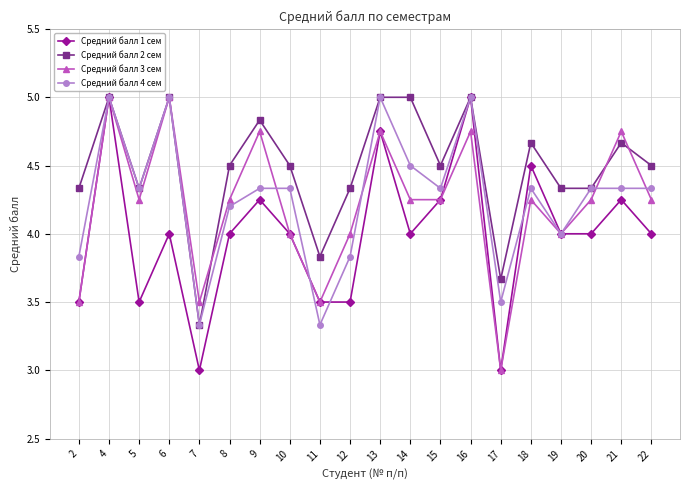

What is the smallest value displayed?

3.0